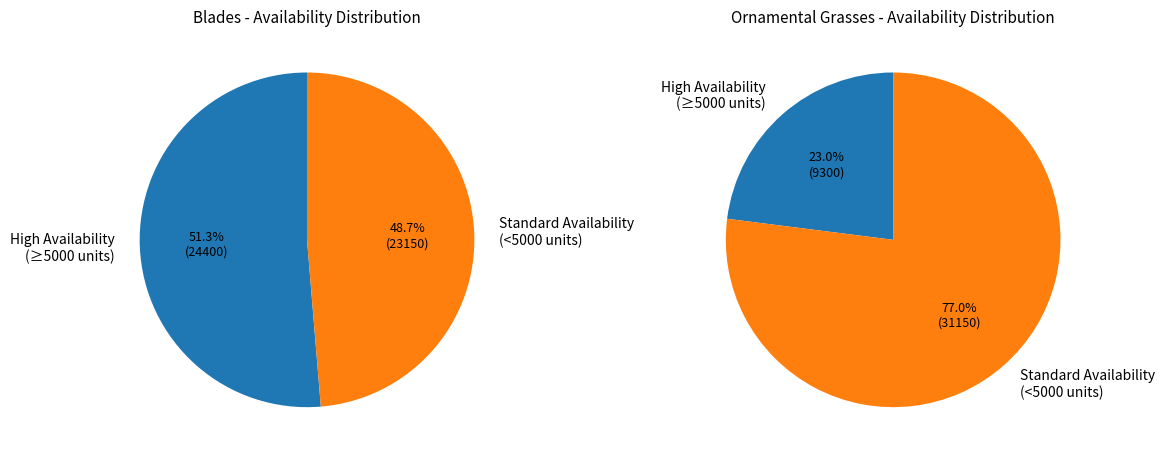

Rank the series by their average value, from lowest to highest.

Ornamental Grasses, Blades